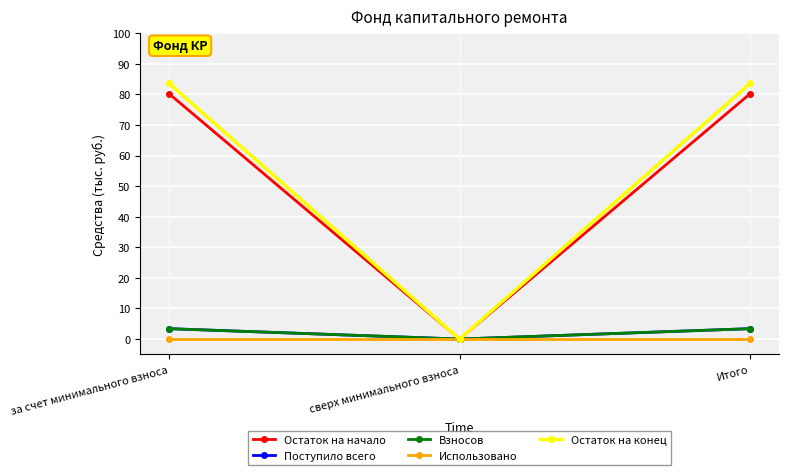

Does the chart have visible grid lines?

Yes